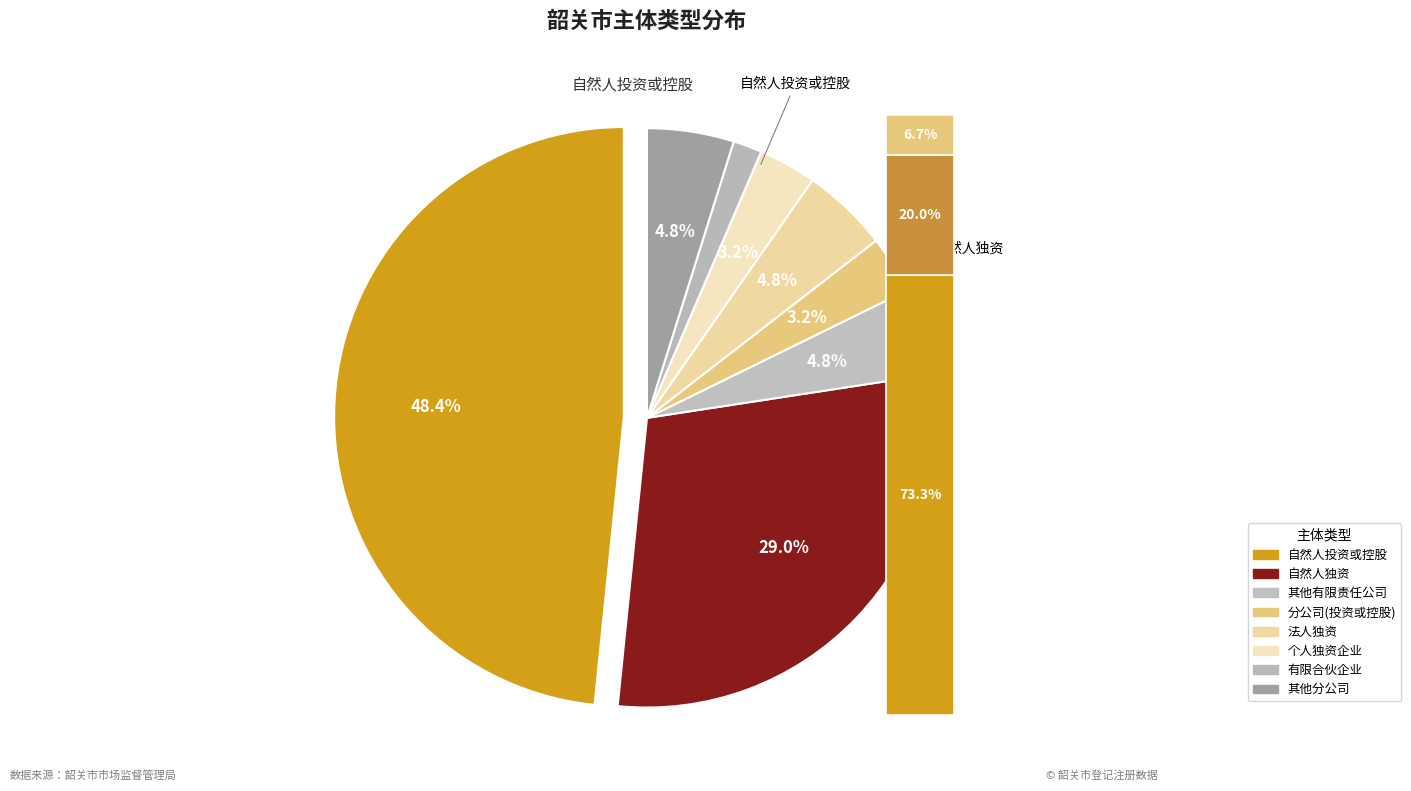

Which has a higher value, 其他有限责任公司 or 有限责任公司分公司(自然人投资或控股)?

其他有限责任公司